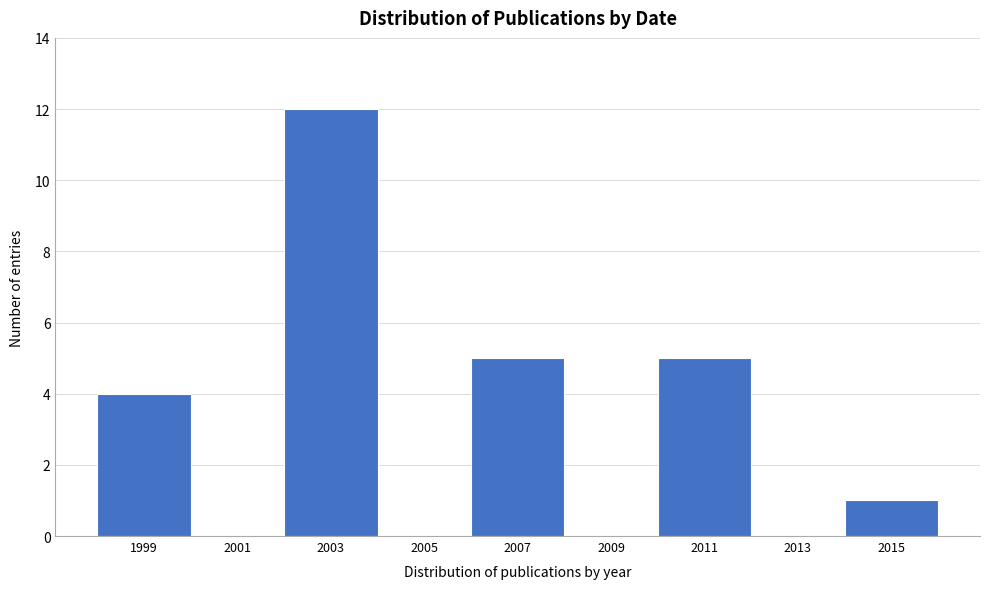

The chart shows a value of 0 at 2001. True or false?

True